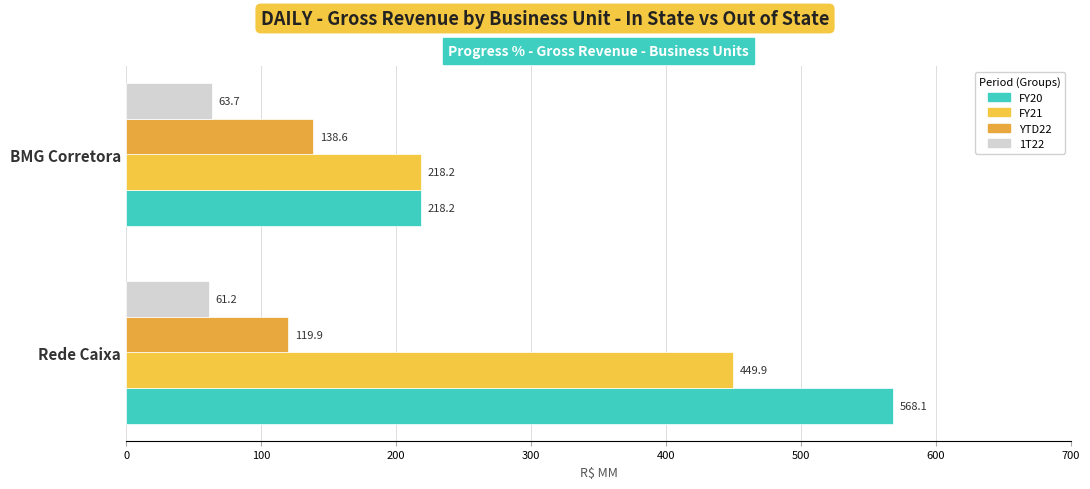

How many categories are shown in the chart?

2